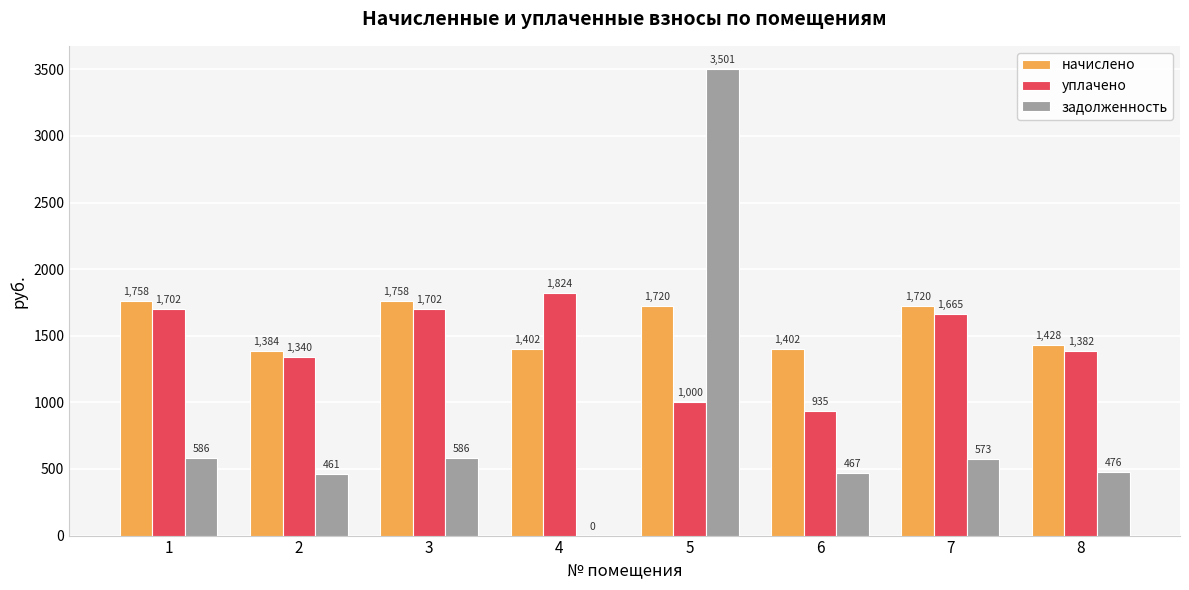

Is the value of задолженность at 7 greater than the value of начислено at 7?

No